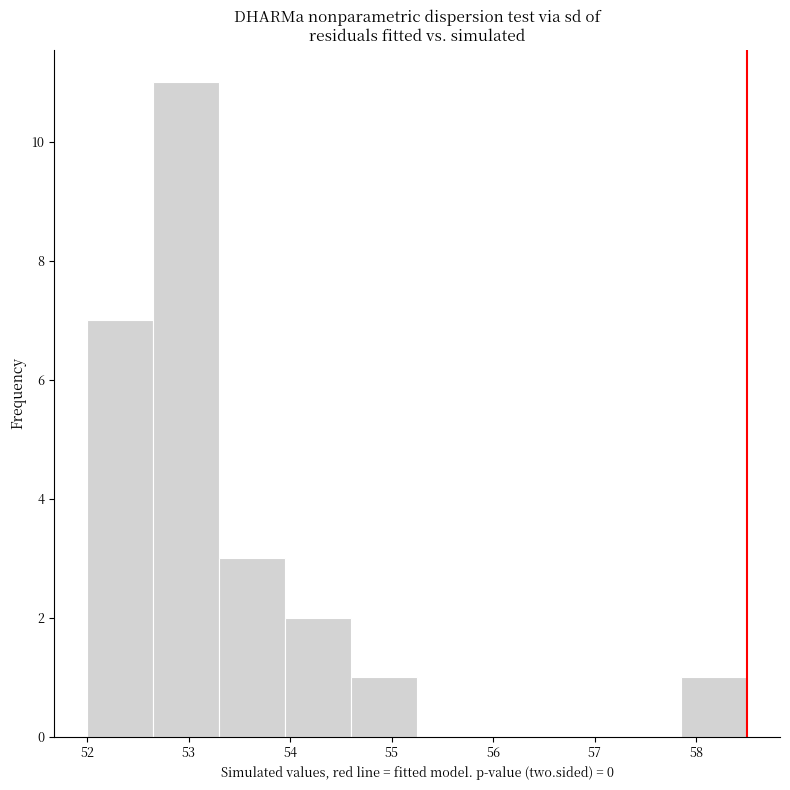

Reading left to right, transcribe this chart: for each bar, give the range it covers on the x-axis and its height. Neither the bar edges nor the heights are printed on the chart, so give them approximately, as read against the axes.

52.00 to 52.65: 7
52.65 to 53.30: 11
53.30 to 53.95: 3
53.95 to 54.60: 2
54.60 to 55.25: 1
55.25 to 55.90: 0
55.90 to 56.55: 0
56.55 to 57.20: 0
57.20 to 57.85: 0
57.85 to 58.50: 1